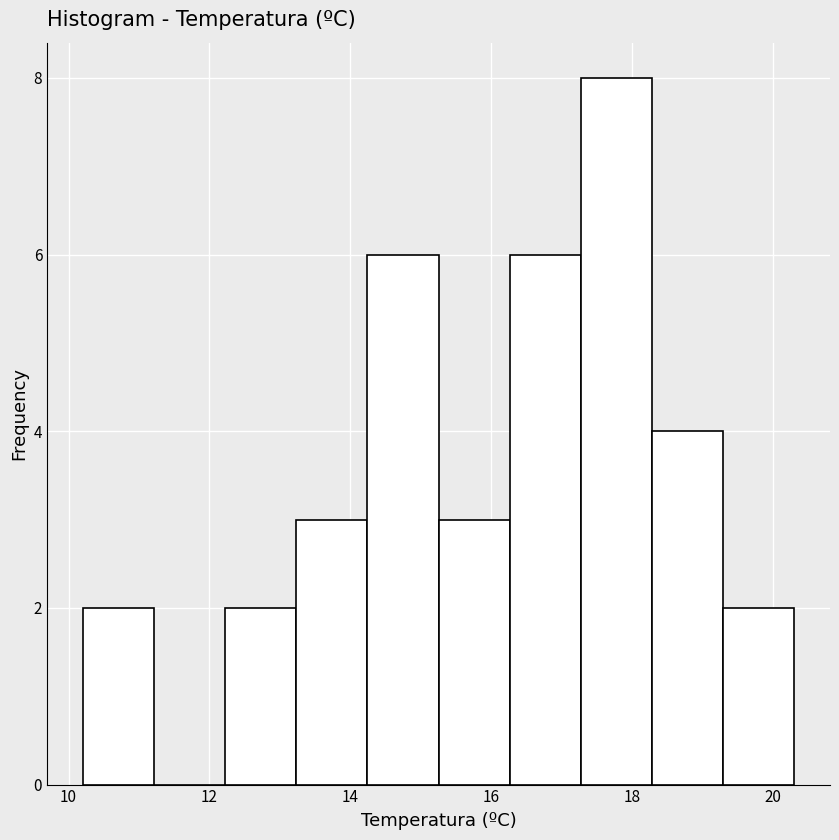

Reading left to right, list every bar in this chart as the range it spans on the x-axis followed by its height. Neither the bar edges nor the heights are printed on the chart, so give them approximately, as read against the axes.

10.2 to 11.2: 2
11.2 to 12.2: 0
12.2 to 13.2: 2
13.2 to 14.2: 3
14.2 to 15.2: 6
15.2 to 16.2: 3
16.2 to 17.2: 6
17.2 to 18.2: 8
18.2 to 19.2: 4
19.2 to 20.4: 2